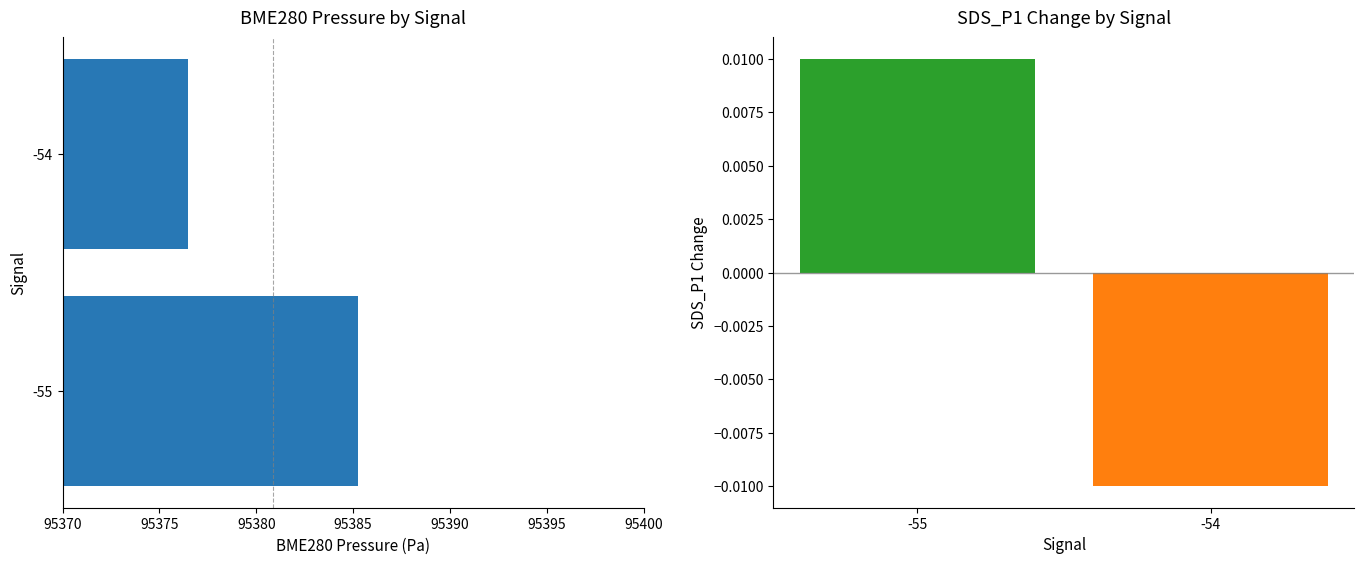

What is the value of the BME280_pressure bar at the 2nd from the left?

95376.5